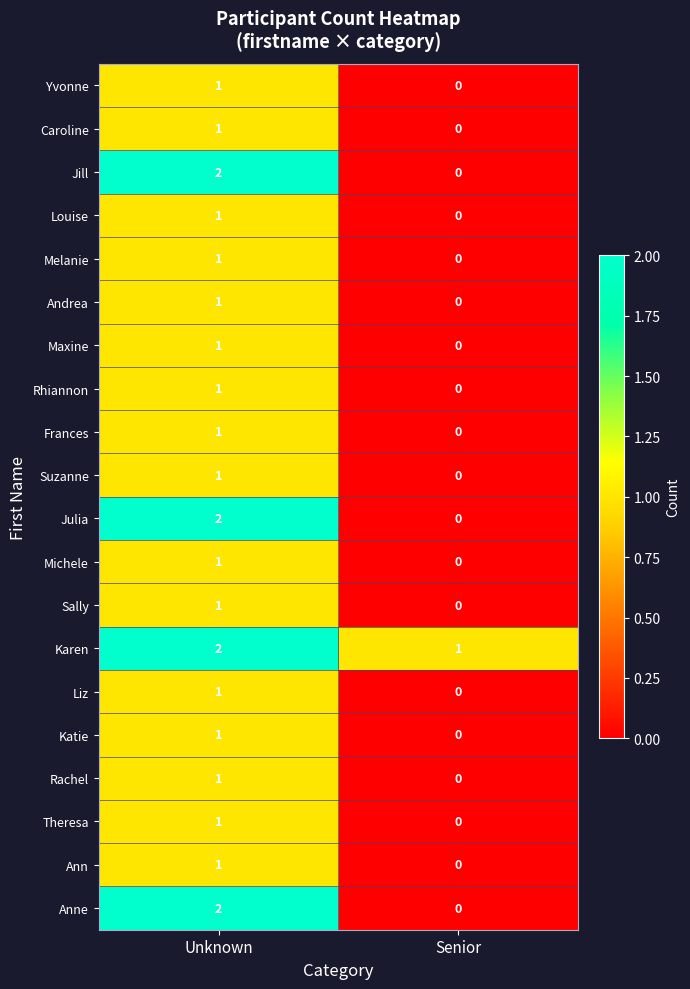

Which series has the largest total across all categories?

Karen